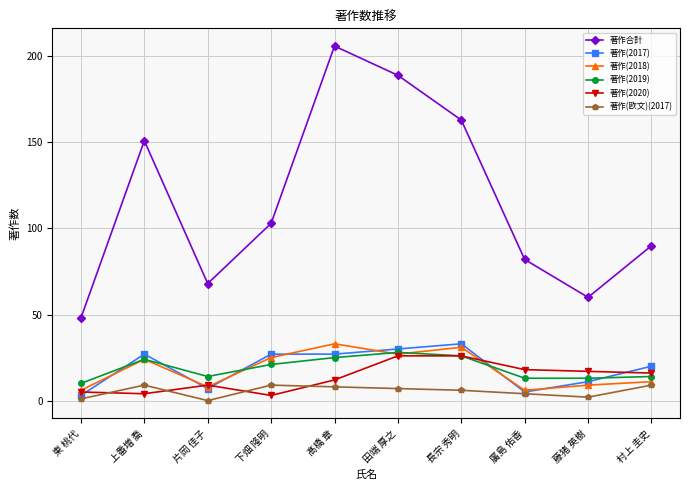

How many data points in 著作(2020) are less than 16?

5